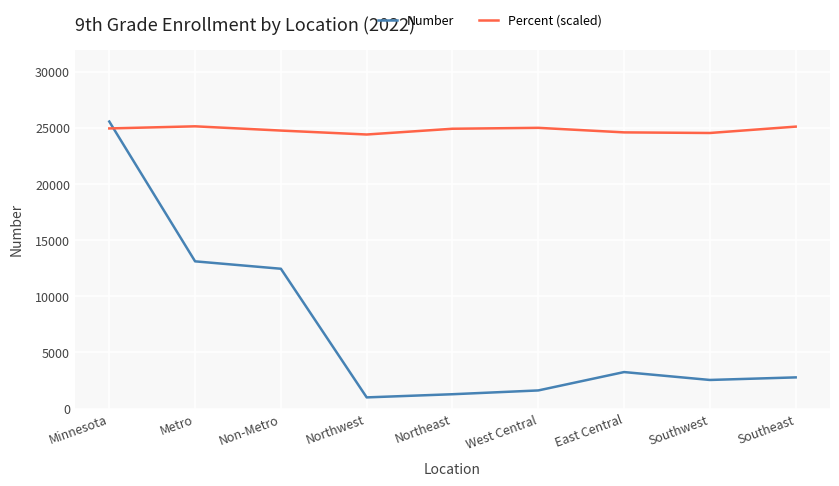

Which category has the highest value across all series?

Minnesota